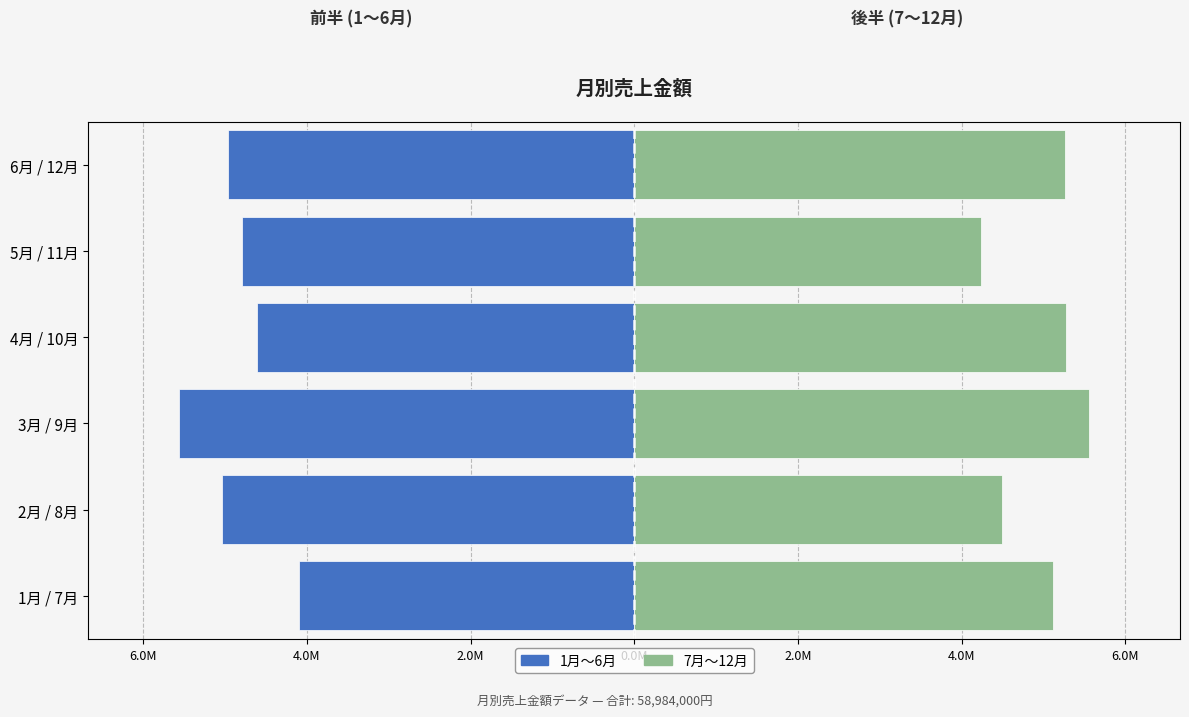

Which series changed the most between 5月 / 11月 and 6月 / 12月?

7月〜12月